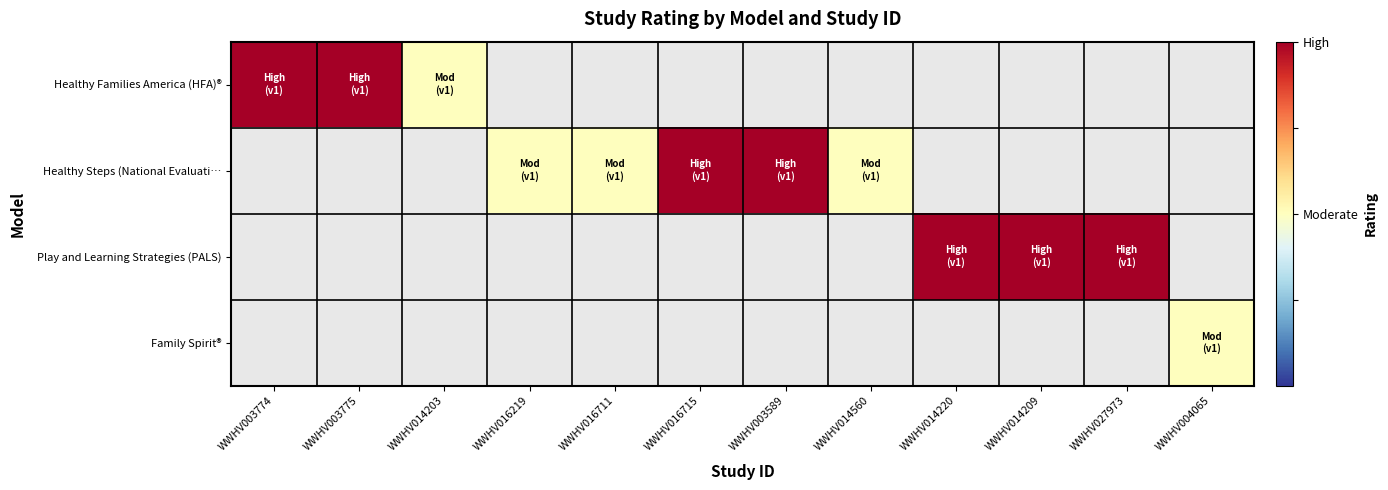

Rank the series at WWHV014560 from highest to lowest value.

Healthy Steps (National Evaluati…, Healthy Families America (HFA)®, Play and Learning Strategies (PALS), Family Spirit®